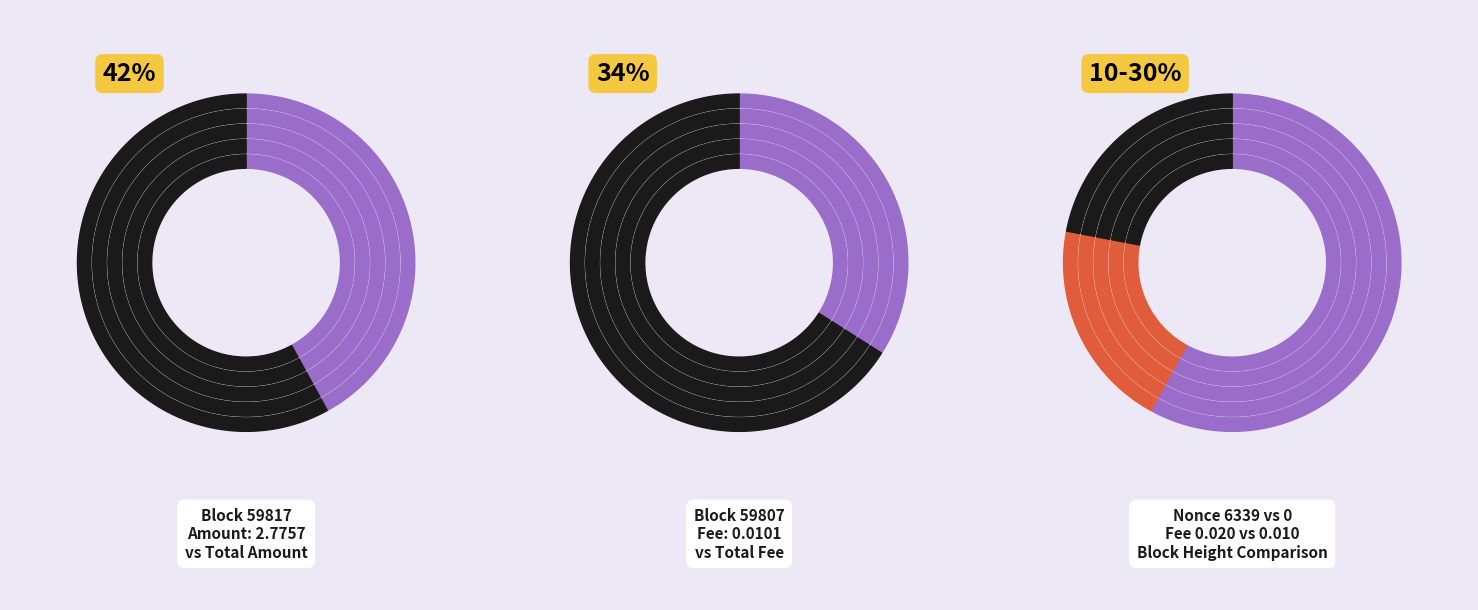

How many slices are in this pie chart?

2